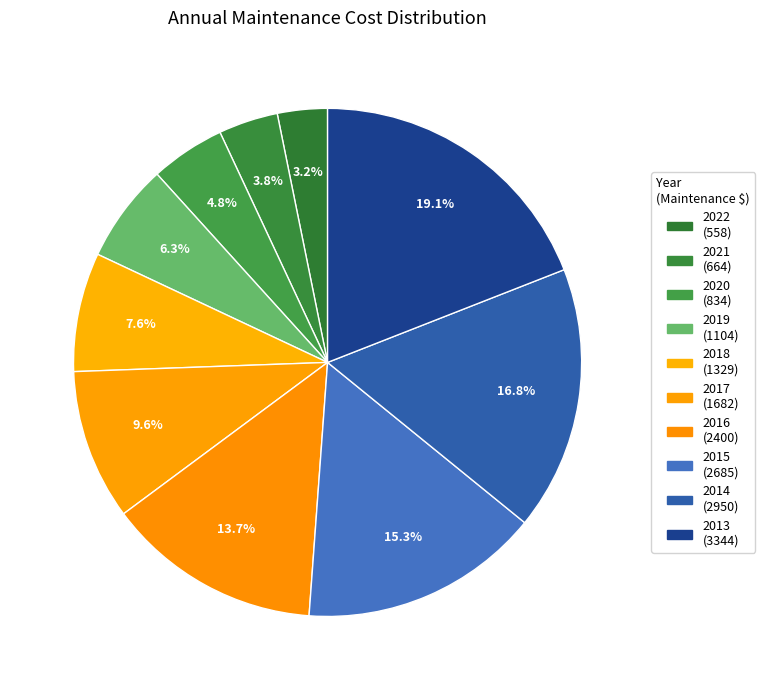

The 2022 slice represents 13% of the pie. True or false?

False